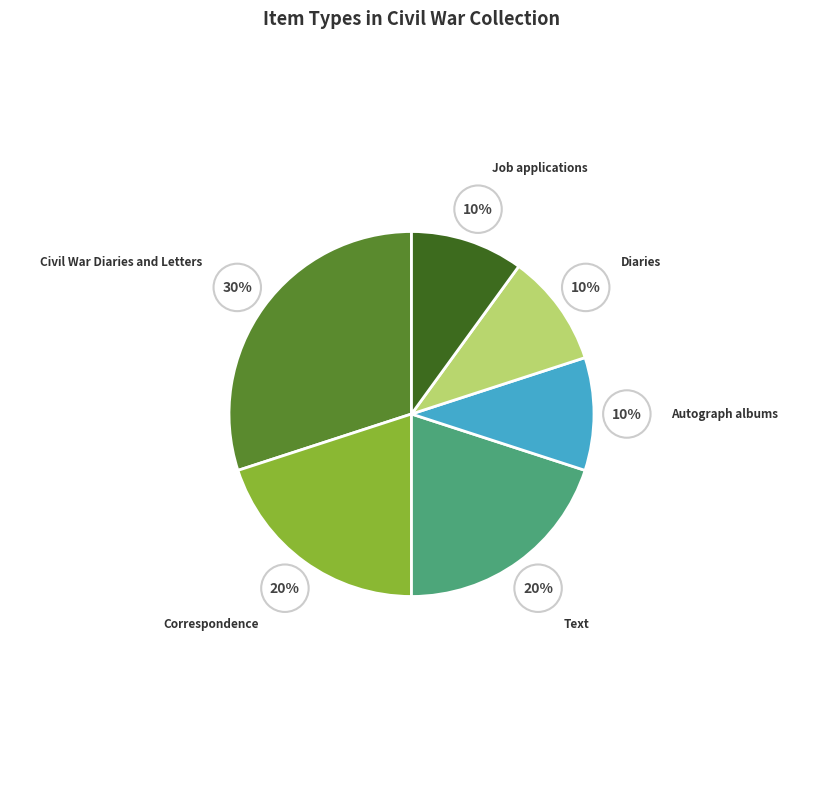

How many slices are in this pie chart?

6